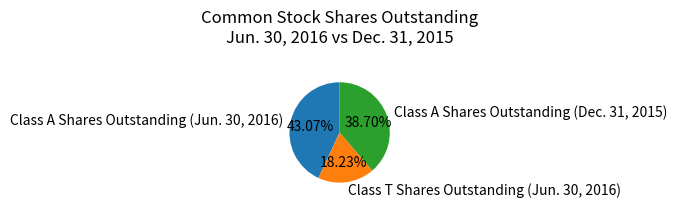

True or false: Class A Shares Outstanding (Jun. 30, 2016) accounts for 33% of the total.

False